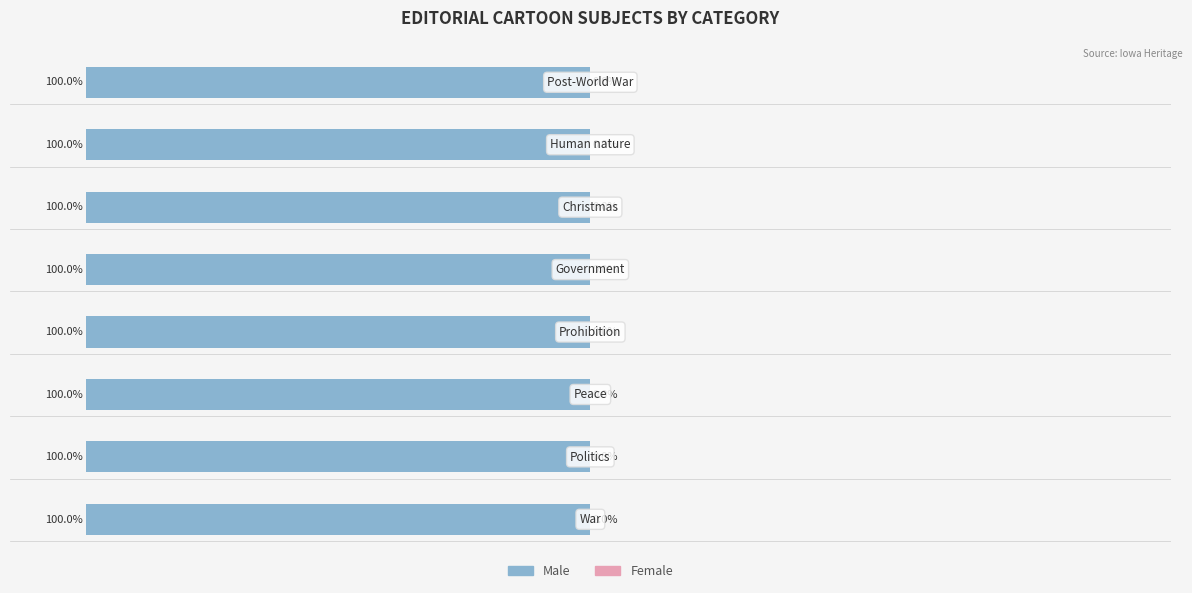

What is the total value across all series at Christmas?

1